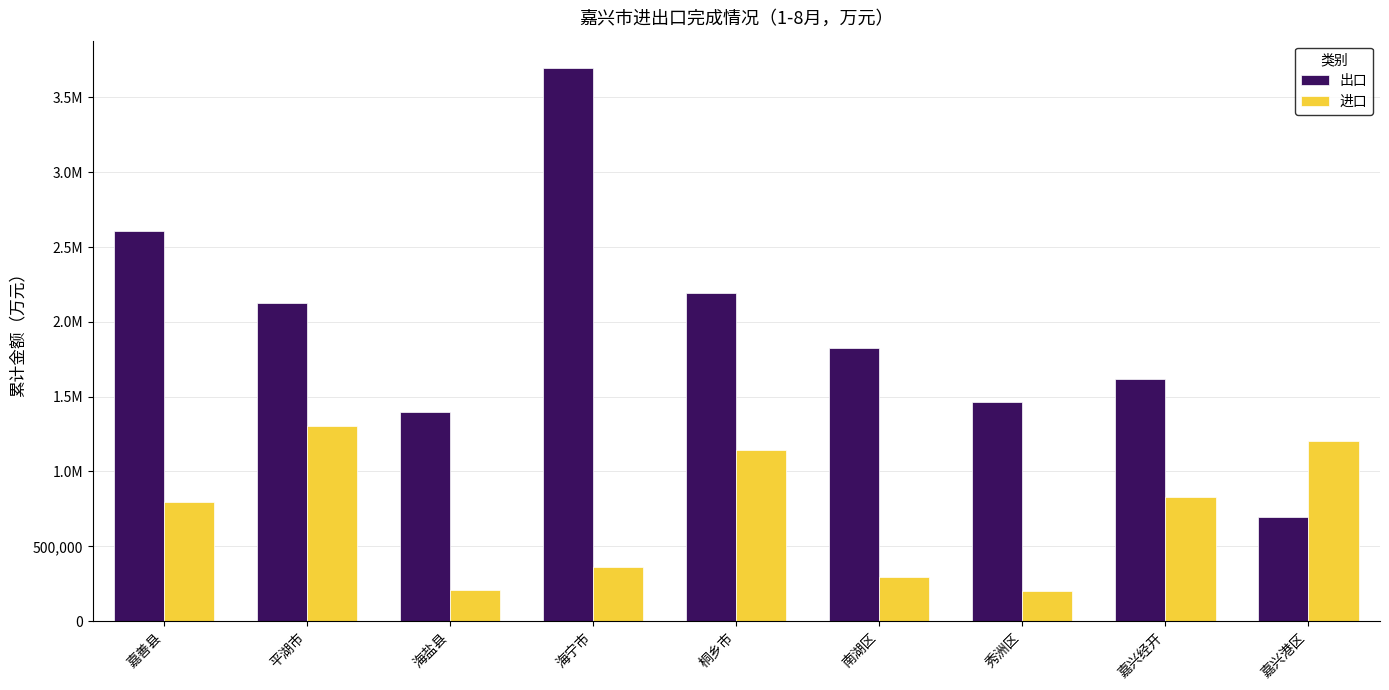

What are all the series names shown in the legend?

出口, 进口